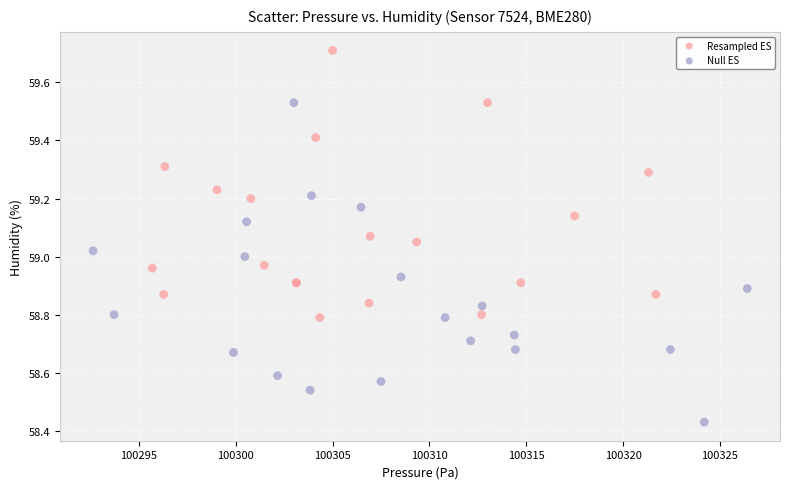

Which series contains the lowest Y value?

Null ES